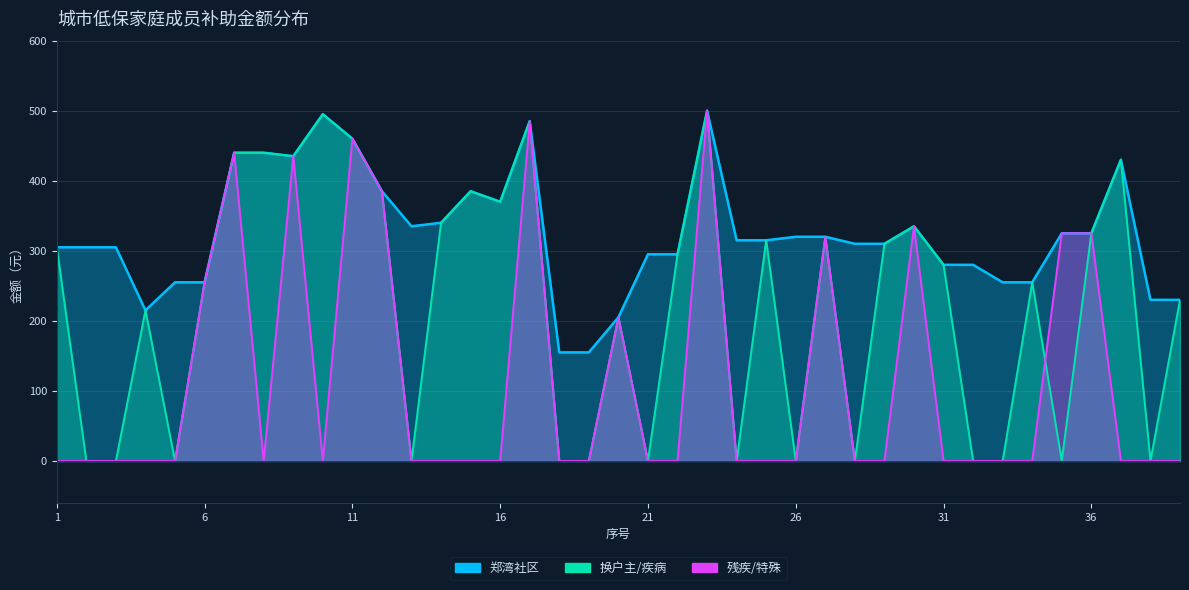

At which category does 郑湾社区 reach its first local peak?

10